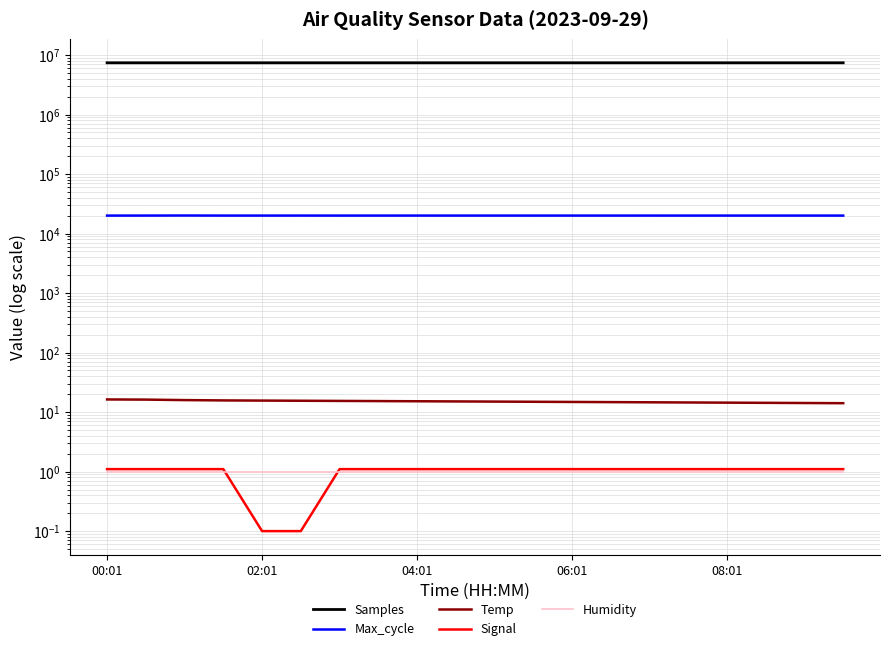

What value does the Temp series have at 06:01?

15.7